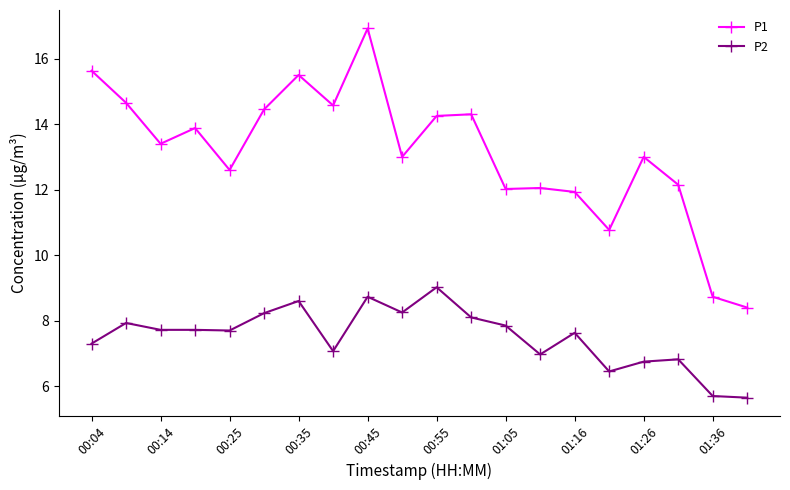

Which series has the largest total across all categories?

P1